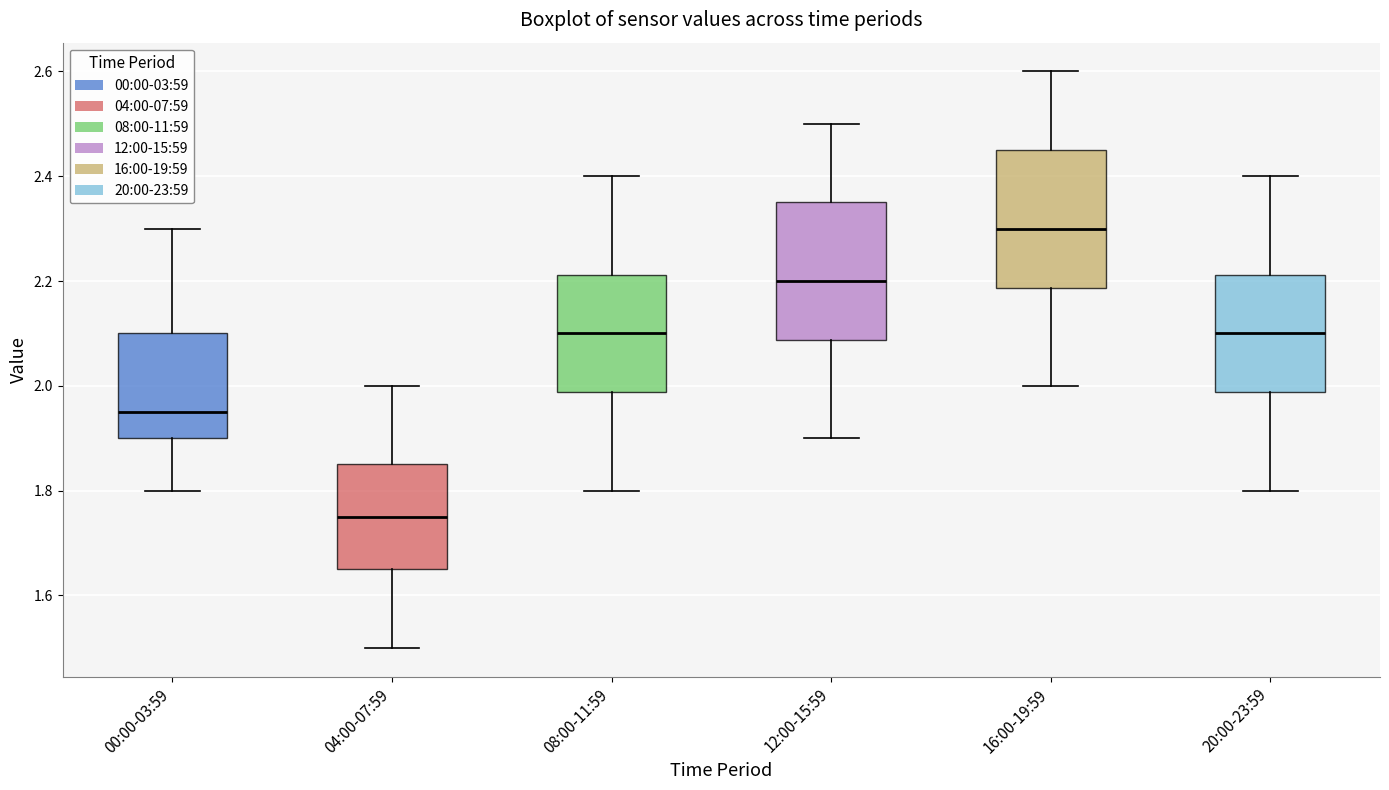

Which box has the lowest median line?

04:00-07:59